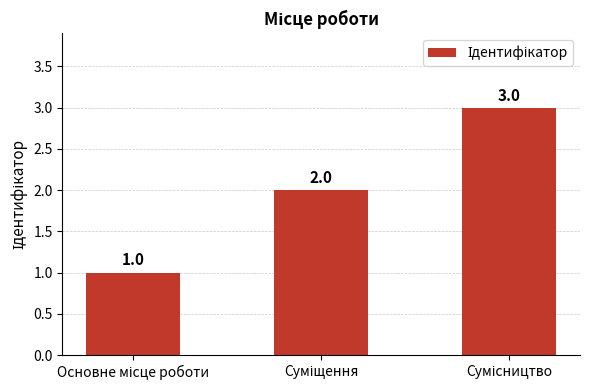

What is the sum of all values?

6